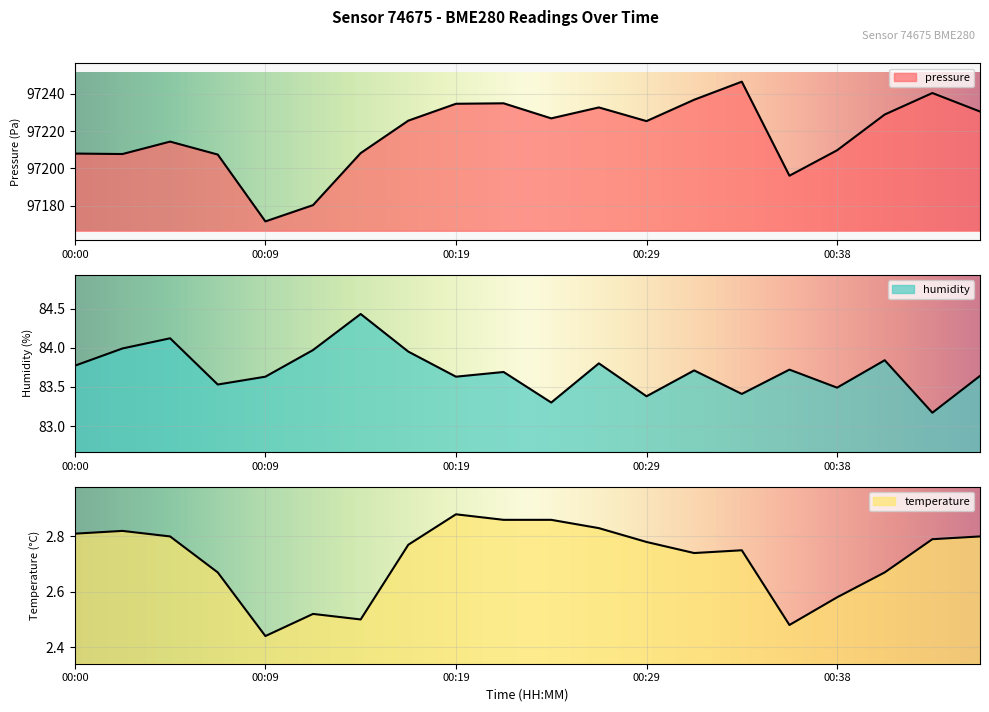

Which has a higher value, 00:07 or 00:19?

00:19